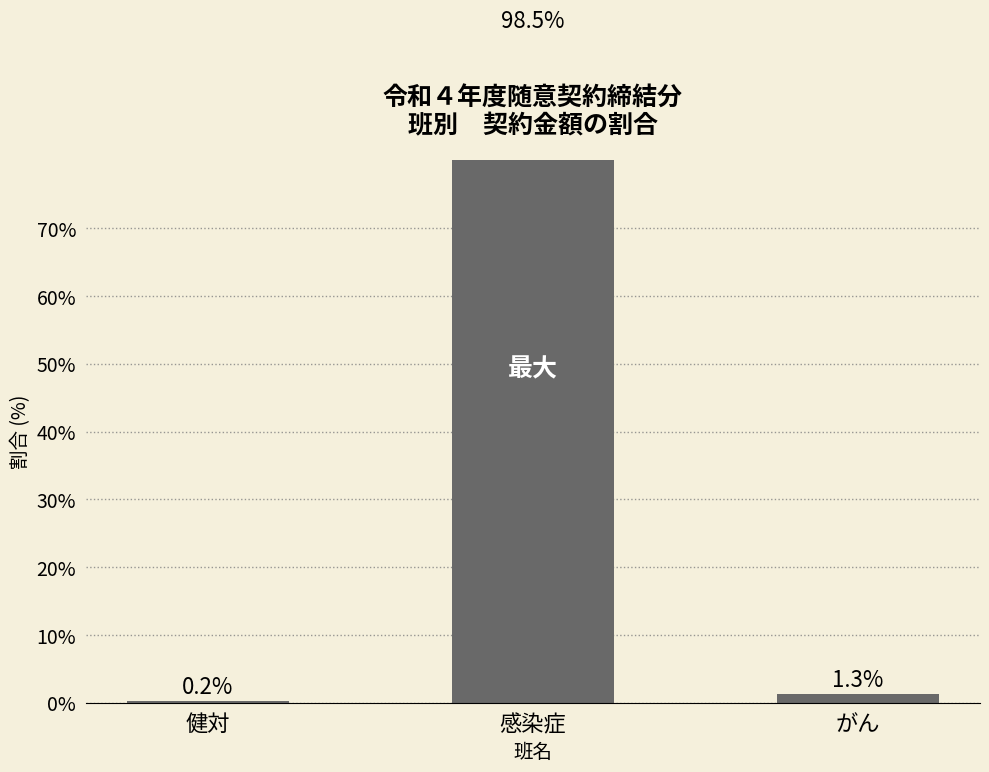

What is the average value?

33.3